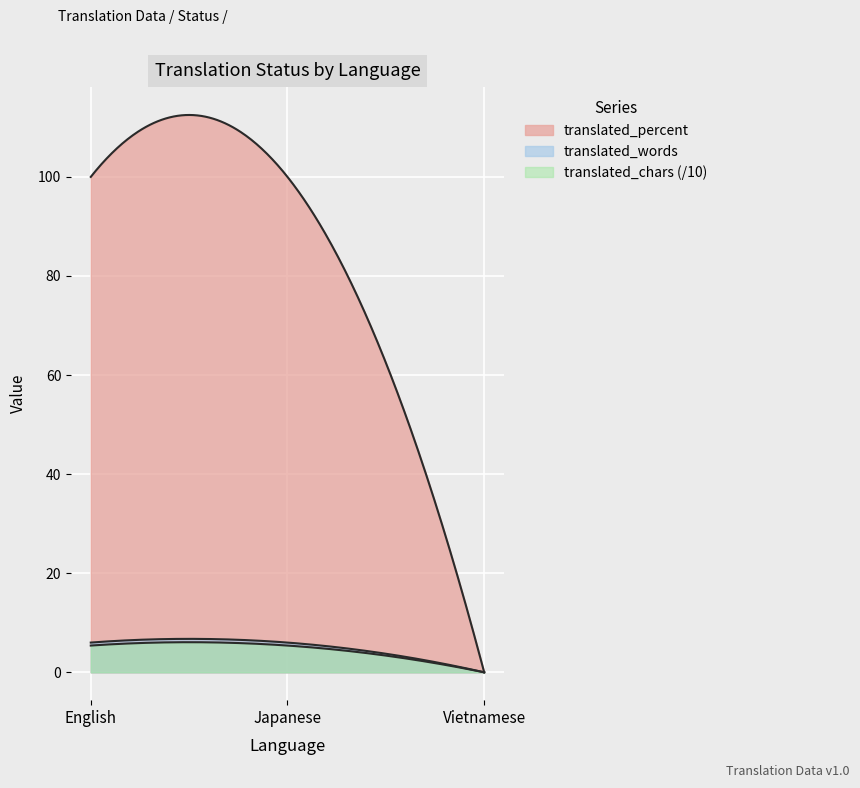

Which series changed the most between English and Vietnamese?

translated_percent